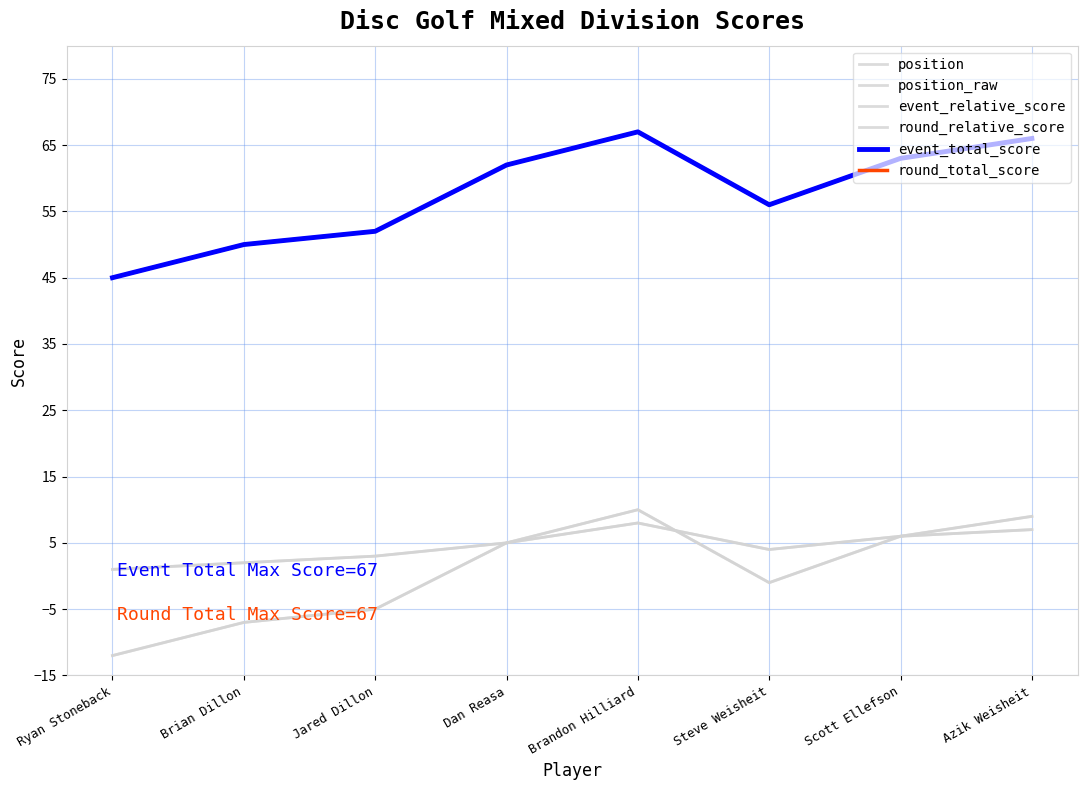

Is this an area chart (filled region under the line)?

No